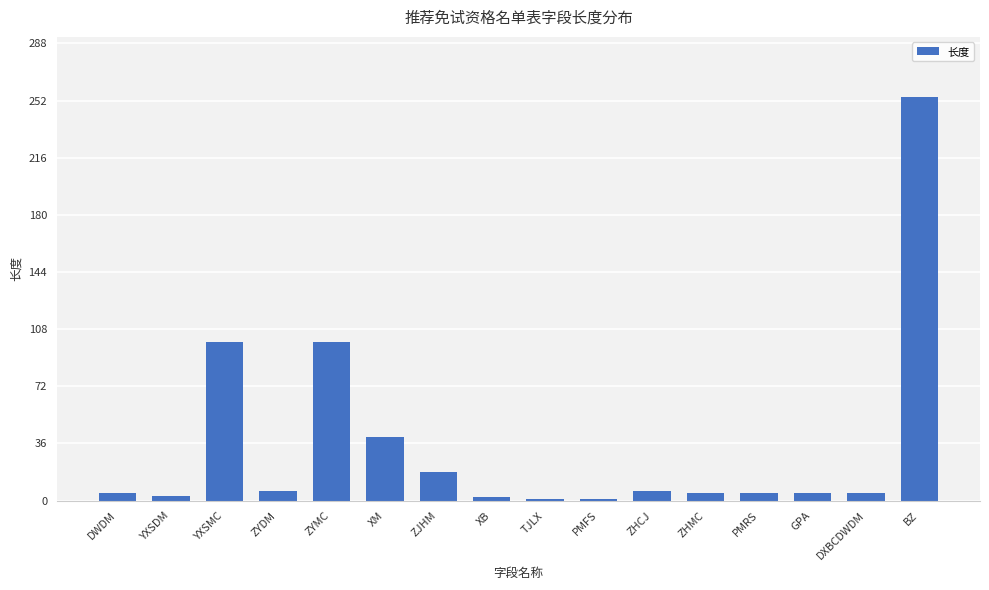

What is the minimum value shown in the chart?

1